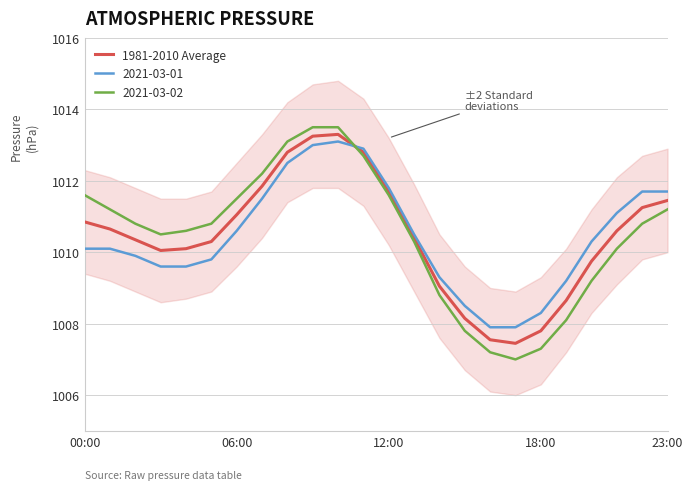

What is the smallest value displayed?

1007.5